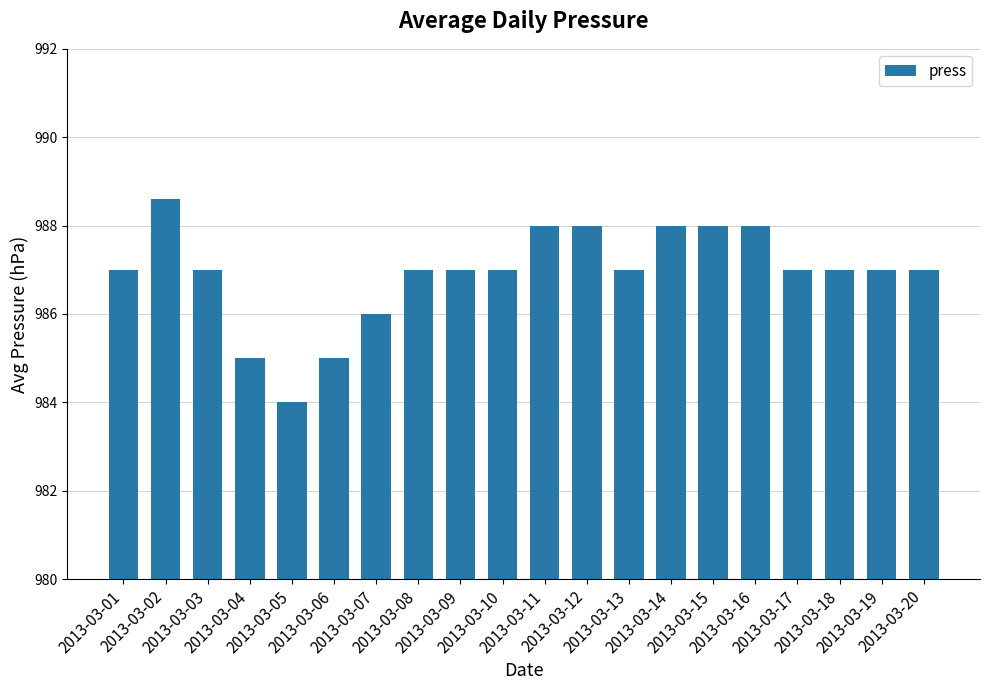

What is the difference between the maximum and minimum values?

4.6